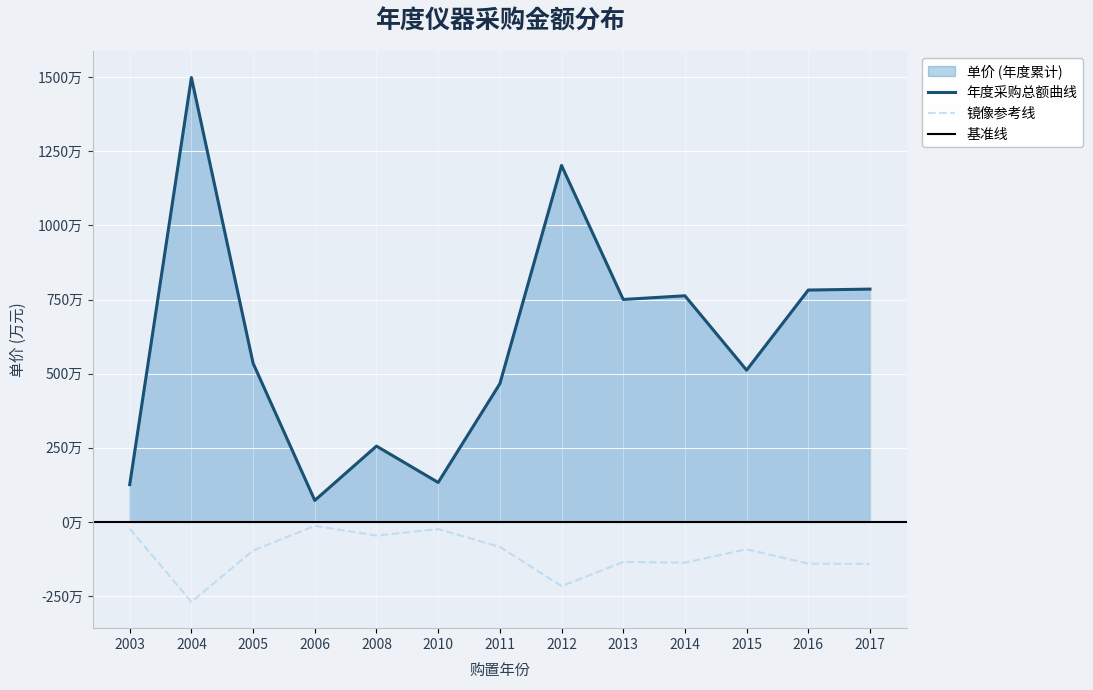

What is the sum of all values?

78831417.7